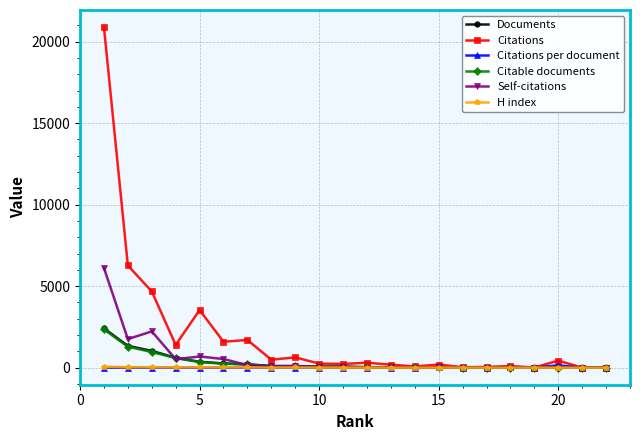

True or false: H index has more than 2 points higher than both neighbors.

True